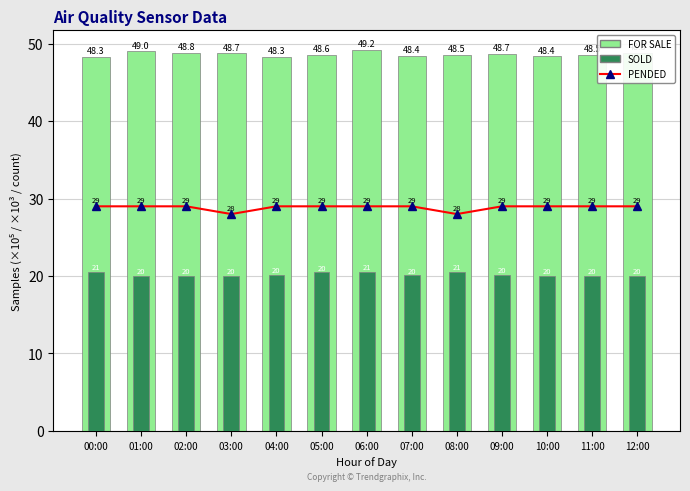

How many groups of bars are there?

13